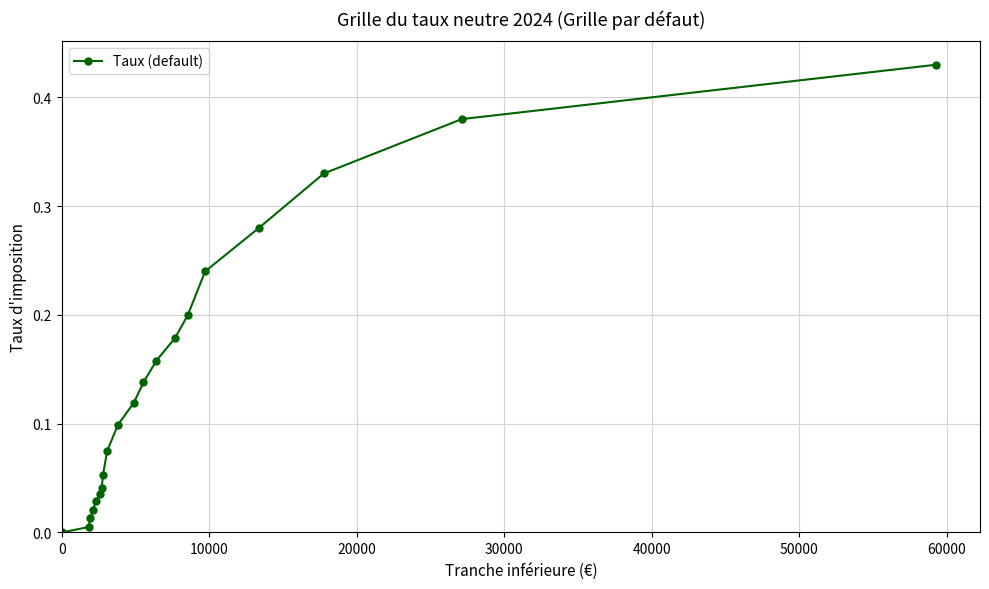

What is the maximum value shown in the chart?

0.4